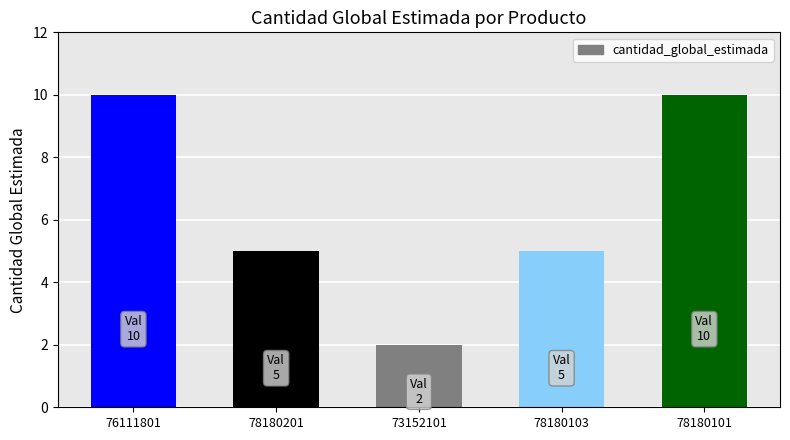

Between 76111801 and 78180103, which is larger?

76111801